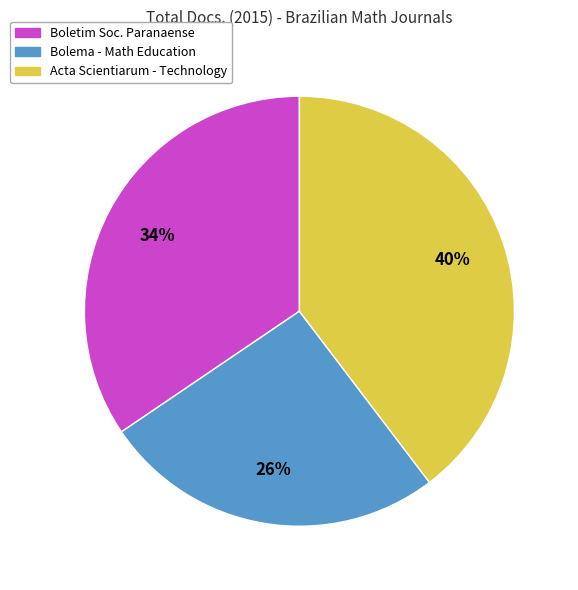

To the nearest percent, what is the difference between the largest and smallest slice percentages?

14%